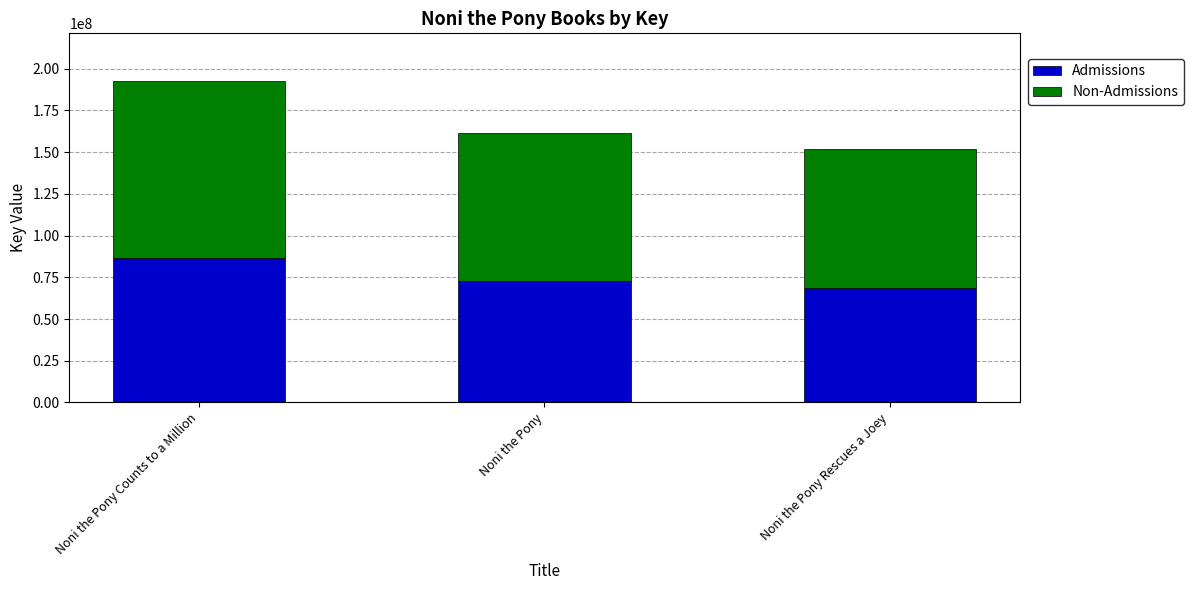

Which category has the highest value in the Admissions series?

Noni the Pony Counts to a Million